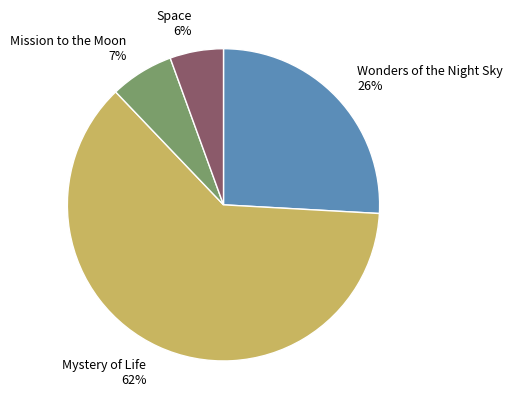

Between Wonders of the Night Sky 26% and Space 6%, which is larger?

Wonders of the Night Sky 26%